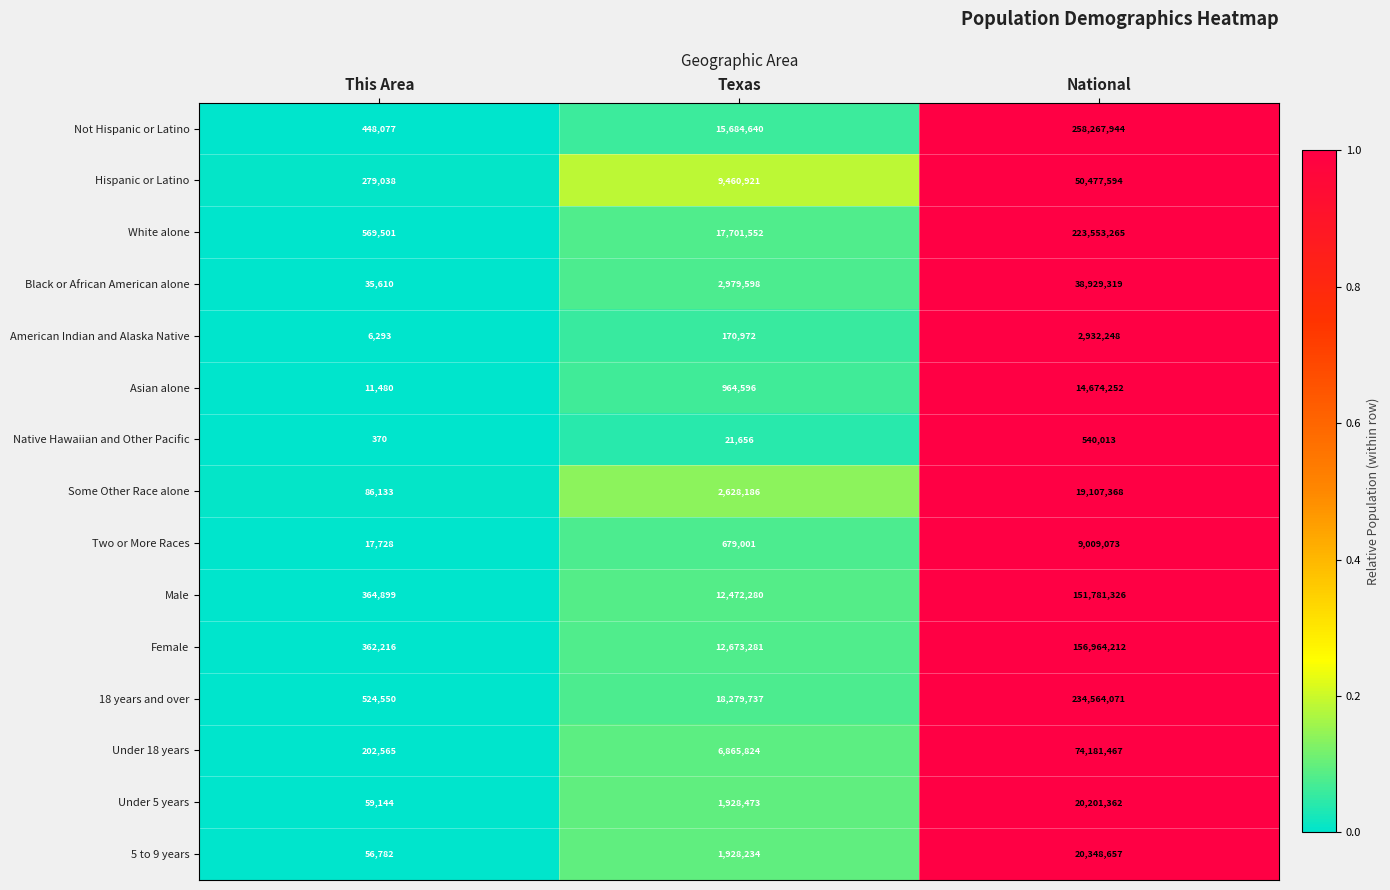

What is the total value across all series at Texas?

104438951